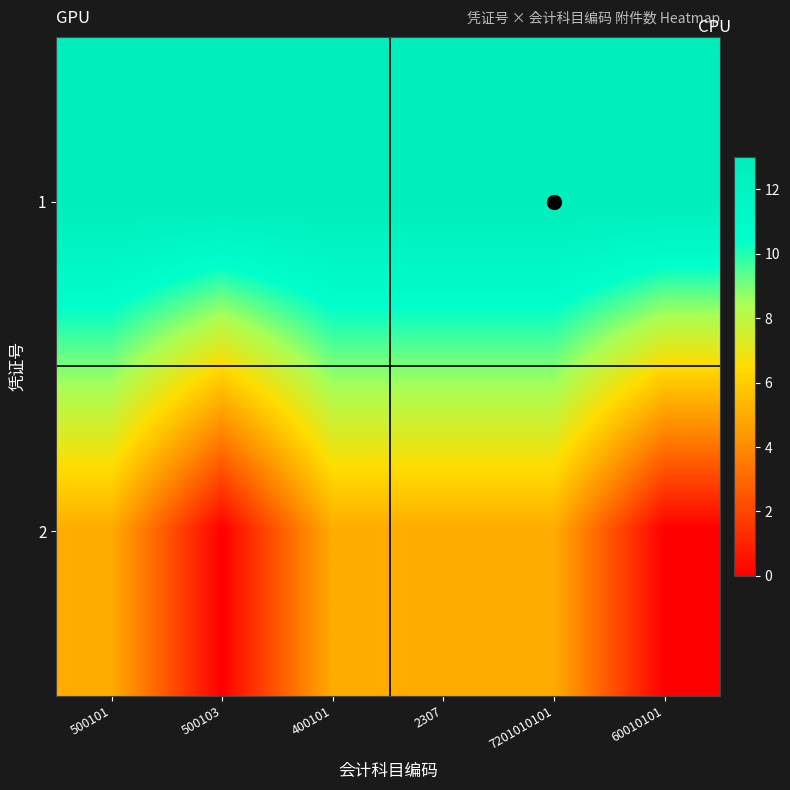

How many series are shown in this chart?

2